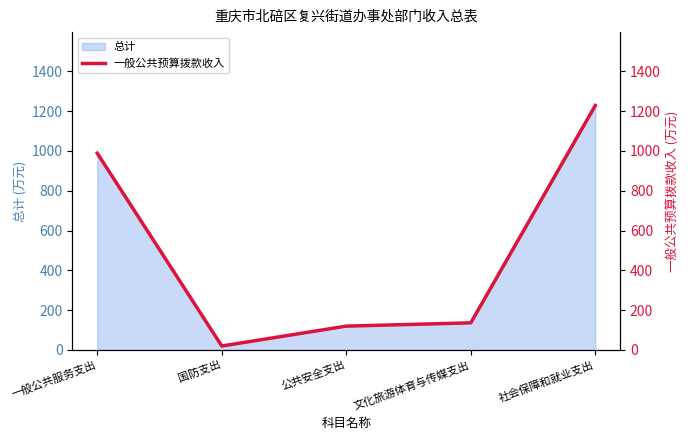

How many interior local valleys (lower than both neighbors) does the data have?

1